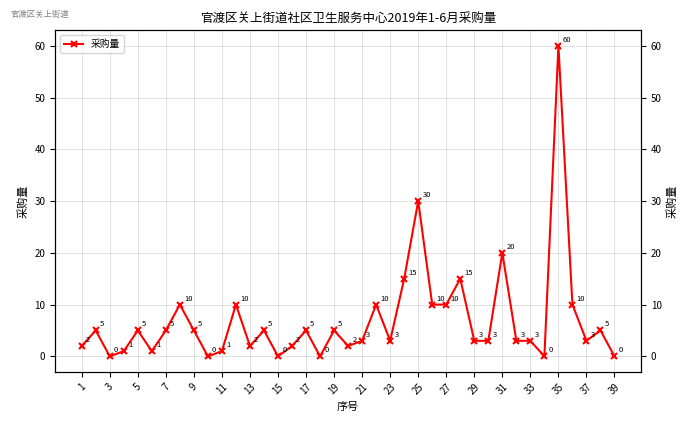

What is the change in value from 1 to 9?

+3